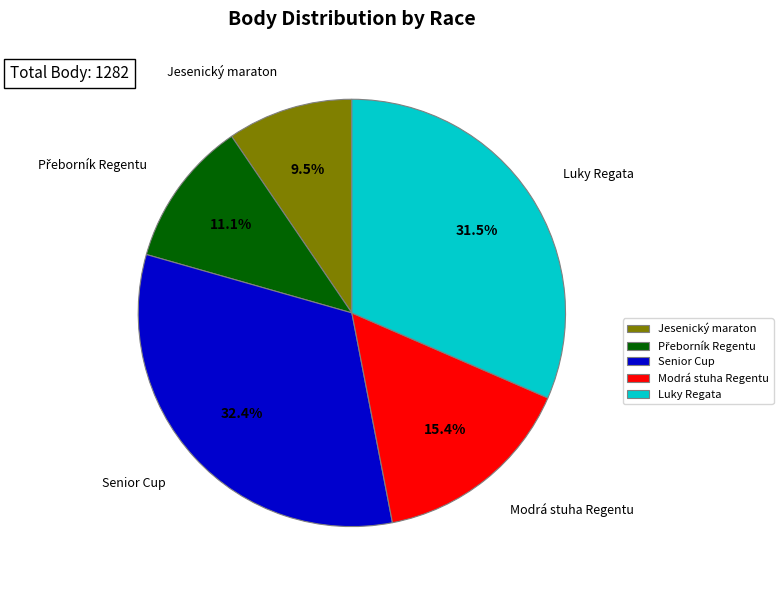

Is there a majority slice in this chart?

No